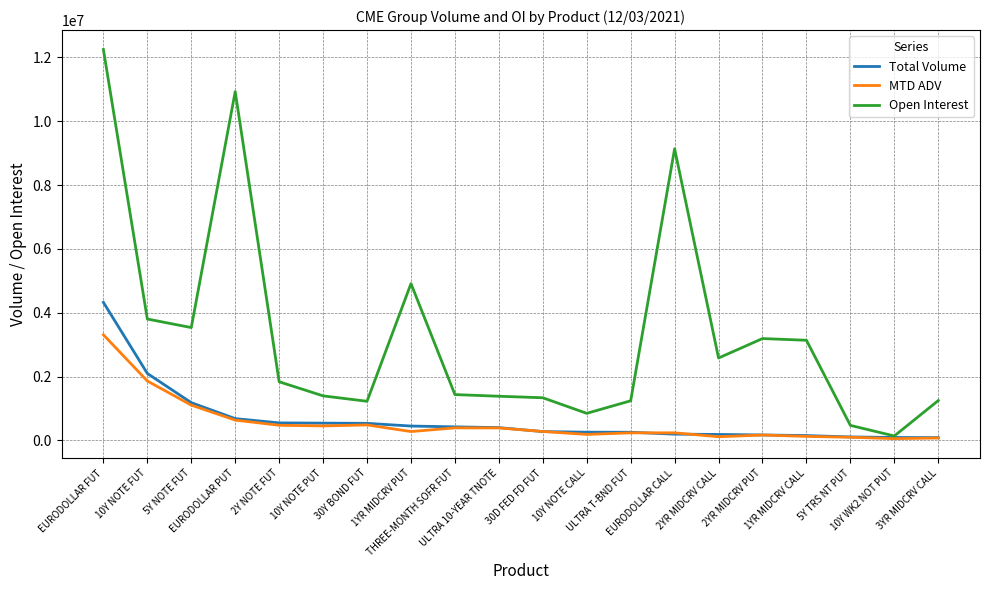

Is the value of Total Volume at 10Y WK2 NOT PUT greater than the value of Open Interest at ULTRA 10-YEAR TNOTE?

No